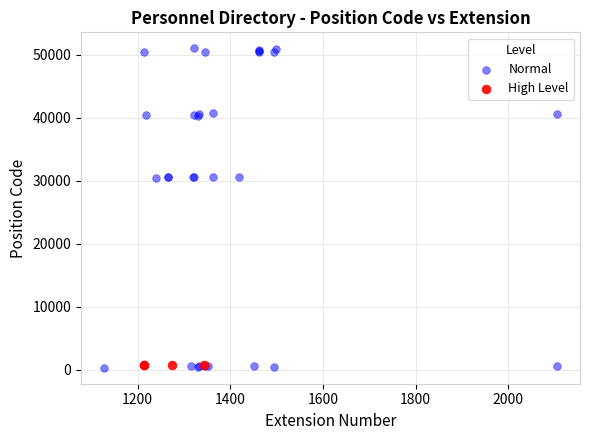

Which series has the widest spread of Y values?

Normal